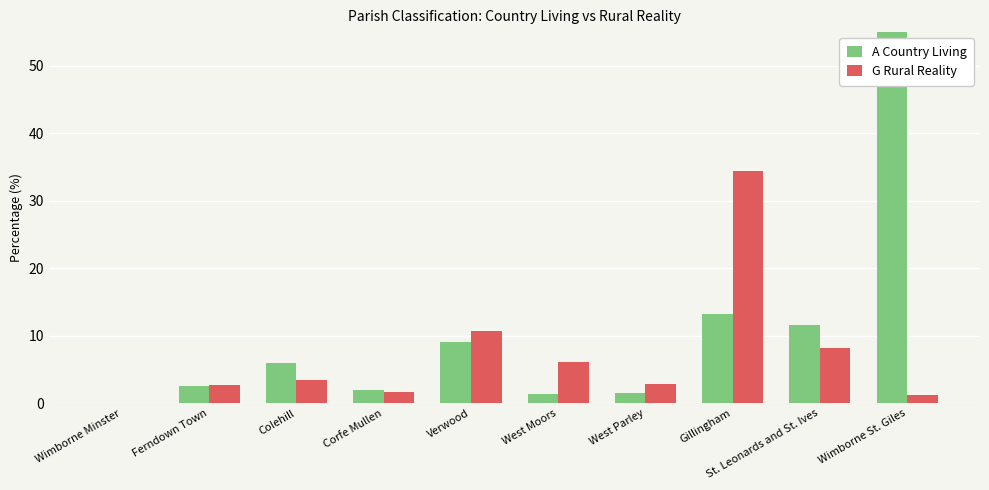

What position from the right is West Moors?

5